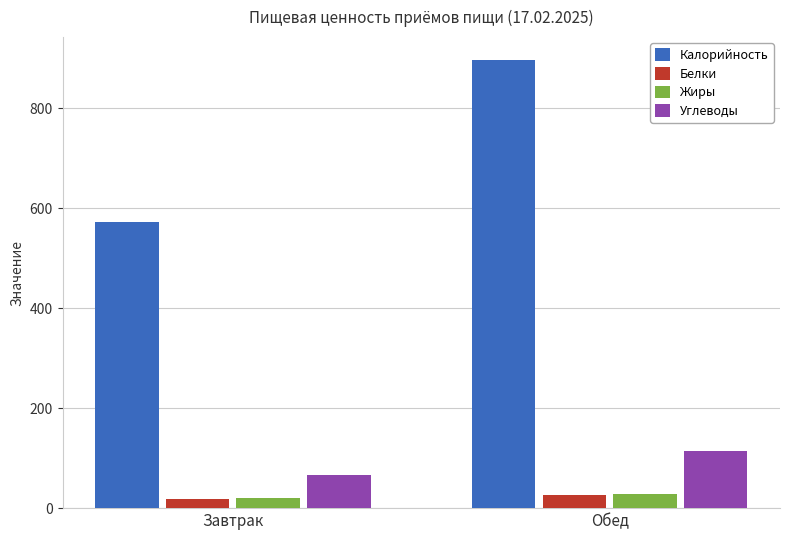

What is the smallest value displayed?

19.2